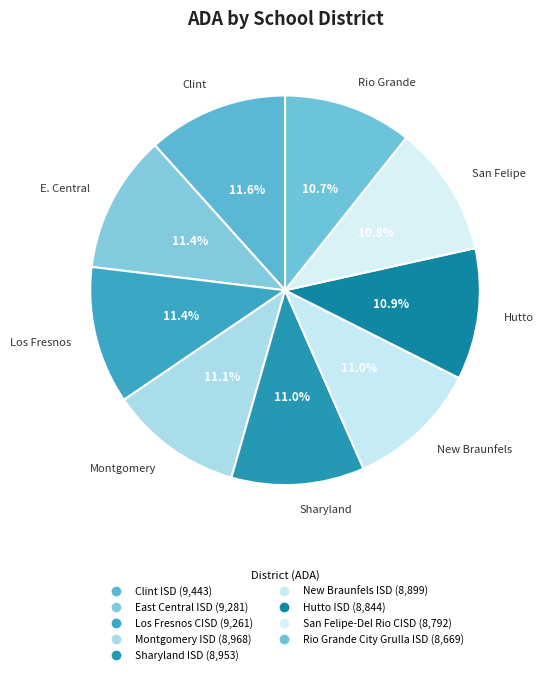

Approximately how many times larger is the value at New Braunfels ISD compared to Sharyland ISD?

1.0